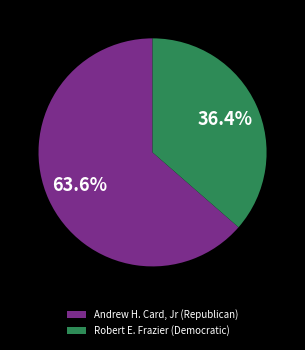

What is the ratio of the value at Andrew H. Card, Jr (Republican) to the value at Robert E. Frazier (Democratic)?

1.7